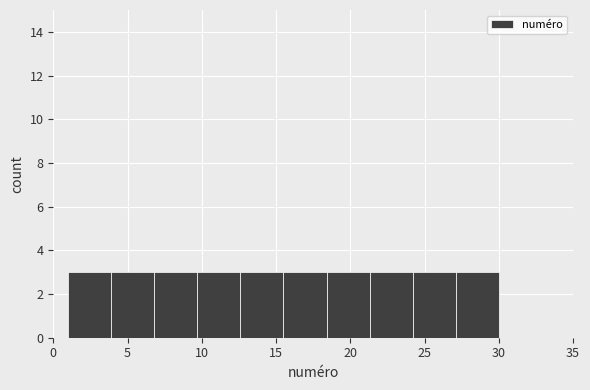

Reading left to right, transcribe this chart: for each bar, give the range it covers on the x-axis and its height. Neither the bar edges nor the heights are printed on the chart, so give them approximately, as read against the axes.

1.0 to 3.9: 3
3.9 to 6.8: 3
6.8 to 9.7: 3
9.7 to 12.6: 3
12.6 to 15.5: 3
15.5 to 18.4: 3
18.4 to 21.3: 3
21.3 to 24.2: 3
24.2 to 27.1: 3
27.1 to 30.0: 3